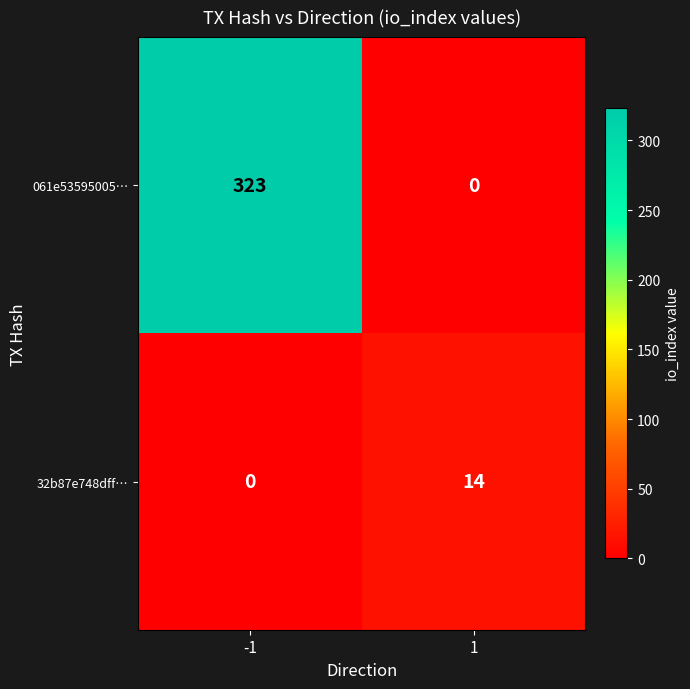

Reading left to right, extract all data points from this chart.

061e53595005…: 323	0
32b87e748dff…: 0	14